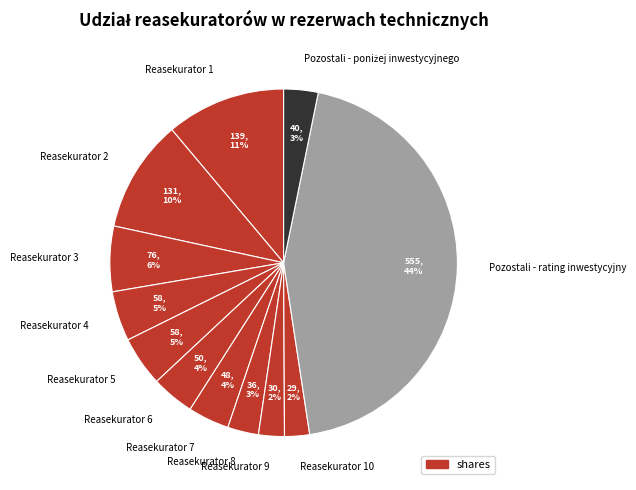

Is the sum of Reasekurator 1 and Reasekurator 3 greater than half?

No